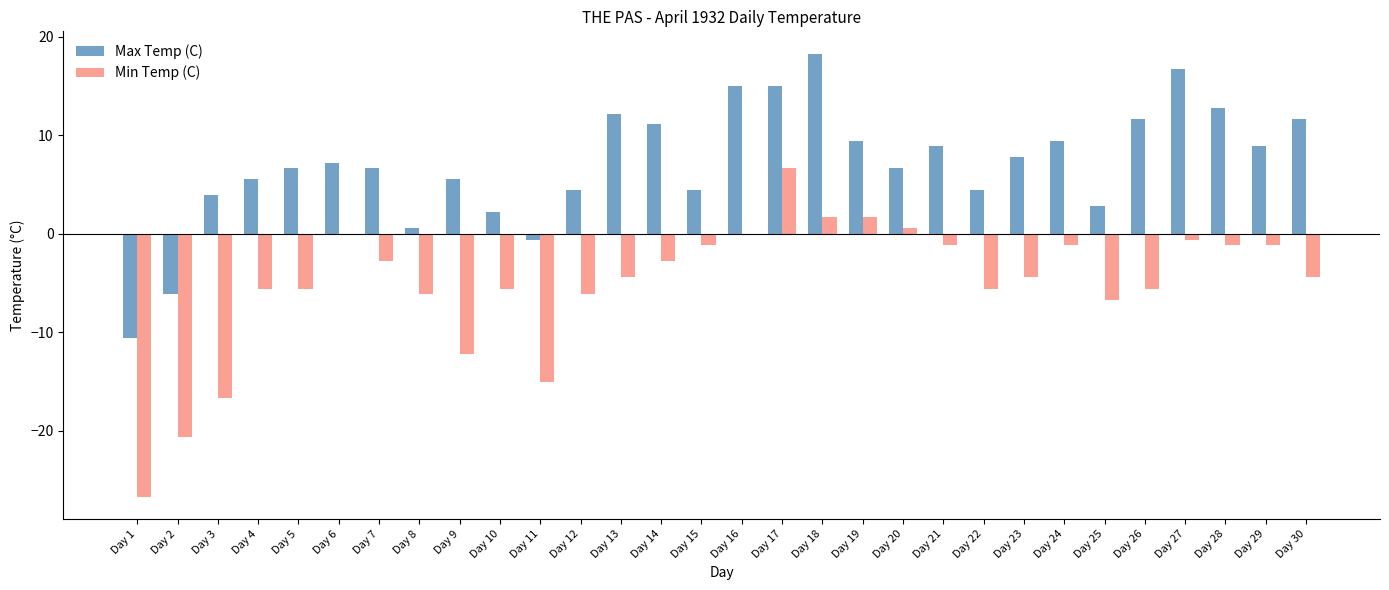

At how many categories does at least one series exceed 7?

15